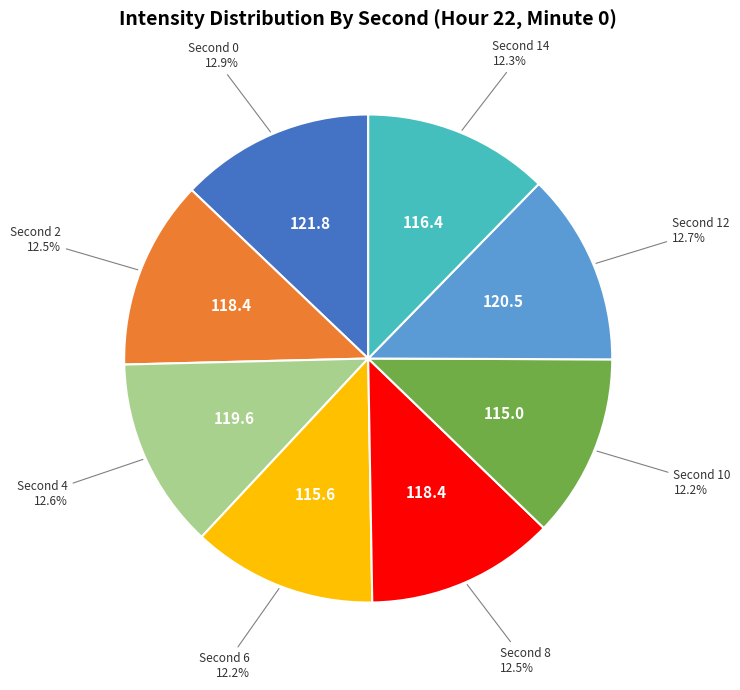

Is there any slice that represents more than half of the pie?

No